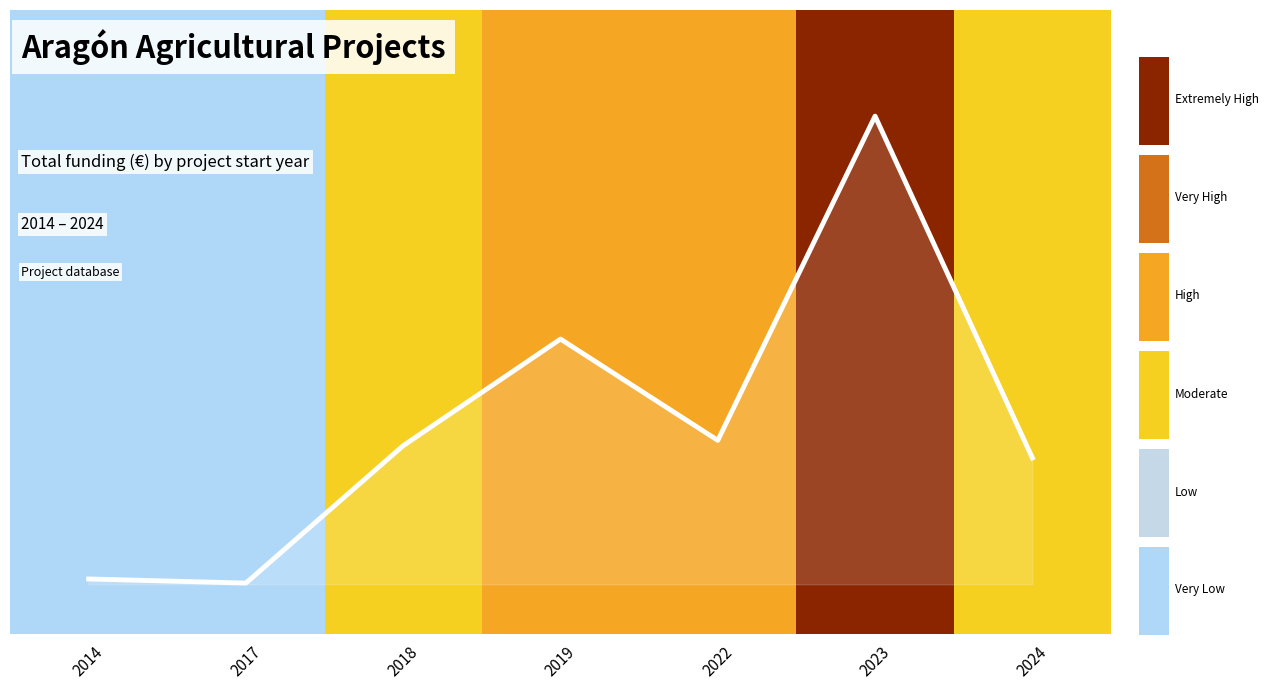

List the labels in order of value, smallest first.

2017, 2014, 2024, 2018, 2022, 2019, 2023